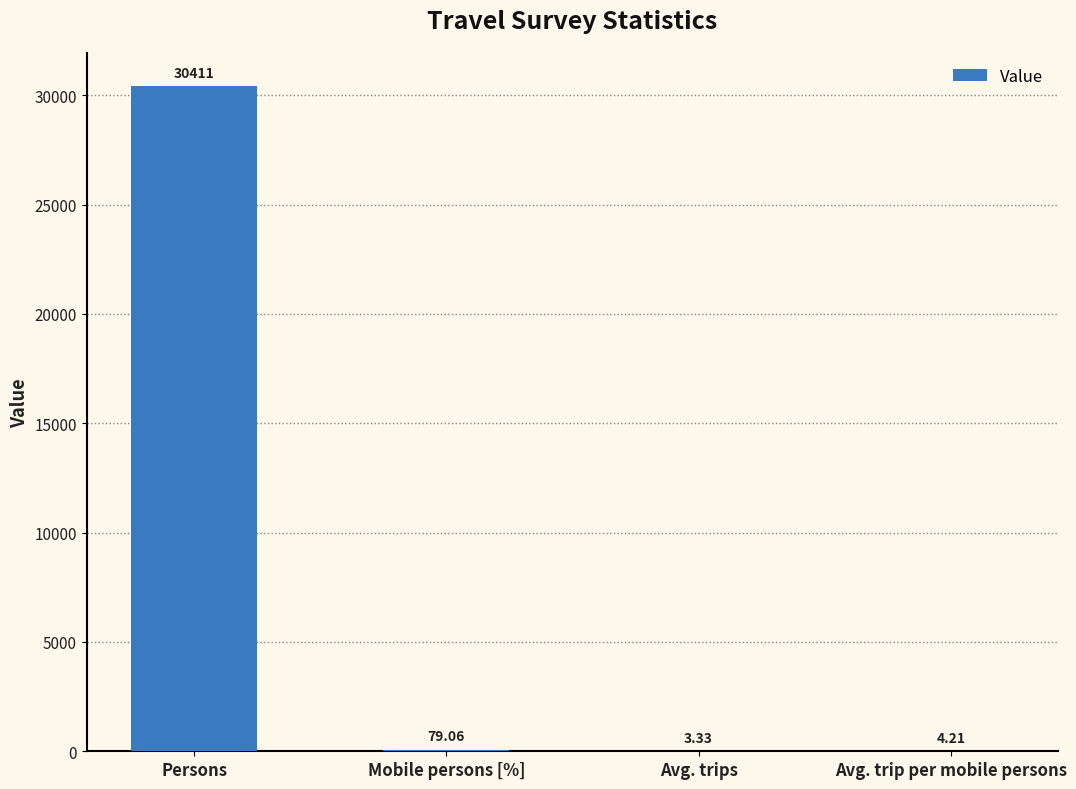

Where does the data first go above 79?

Persons